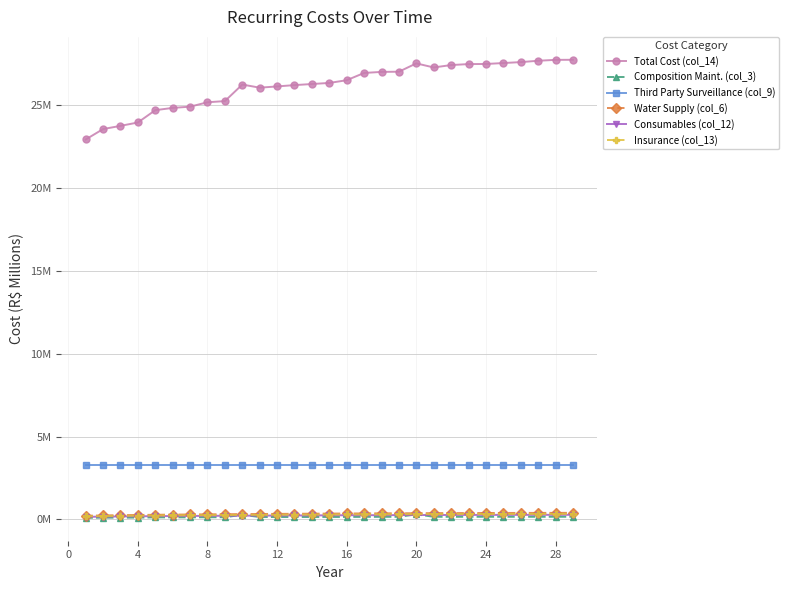

What is the highest value of the Water Supply (col_6) series?

0.4